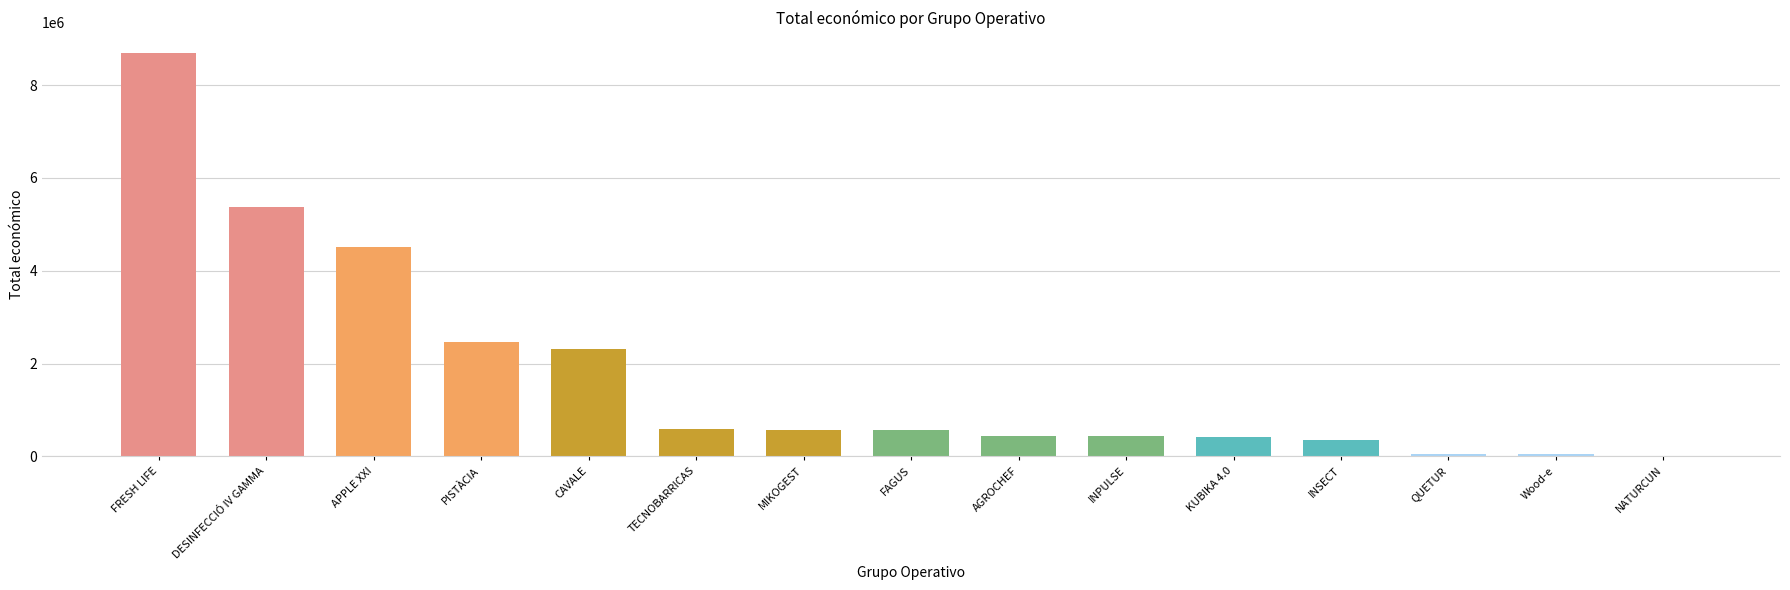

Which category has the highest value across all series?

FRESH LIFE